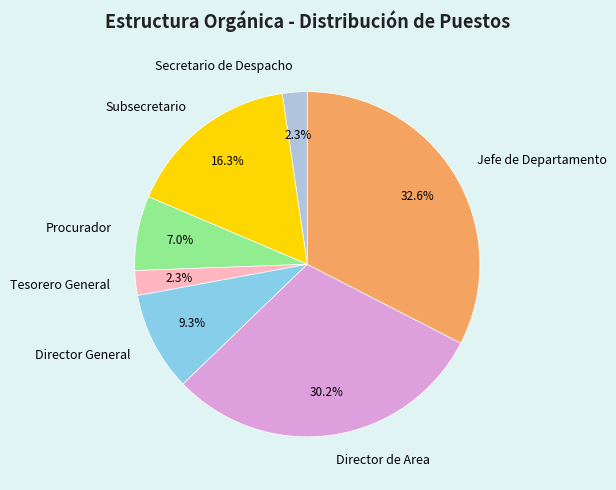

How much of the chart is everything except Procurador?

93.0%